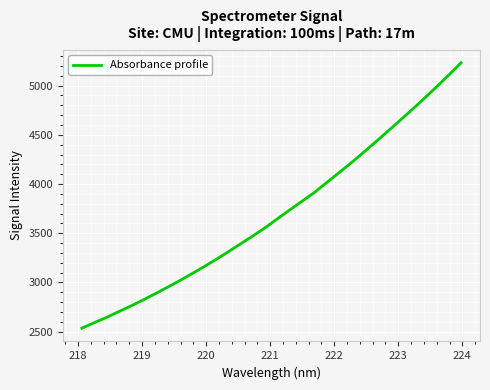

What is the difference between the maximum and minimum values?

2697.0